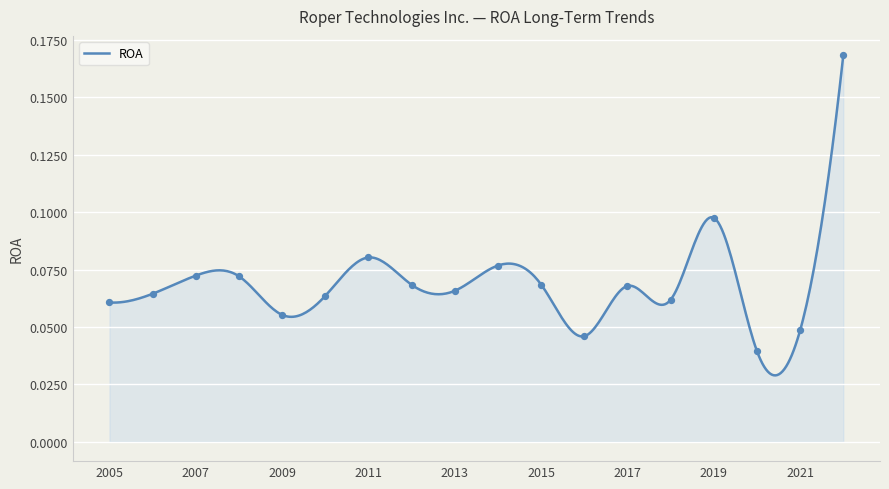

Between 2006 and 2008, which is larger?

2008